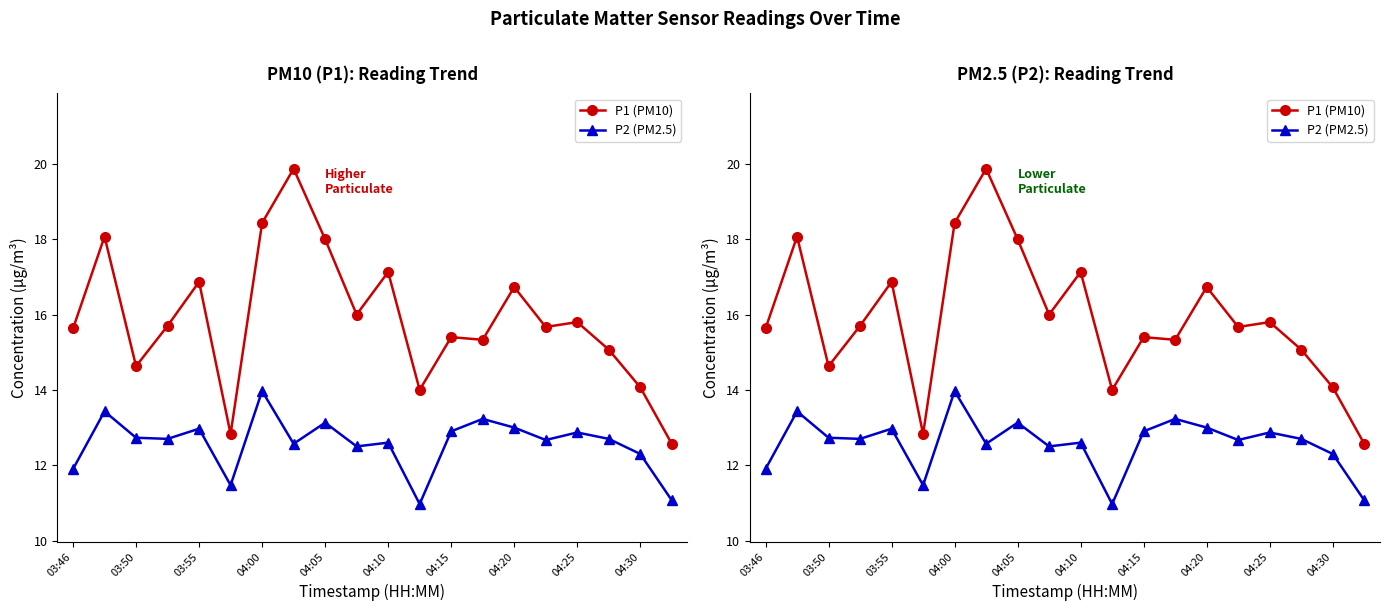

Rank the series at 03:46 from lowest to highest value.

P2 (PM2.5), P1 (PM10)